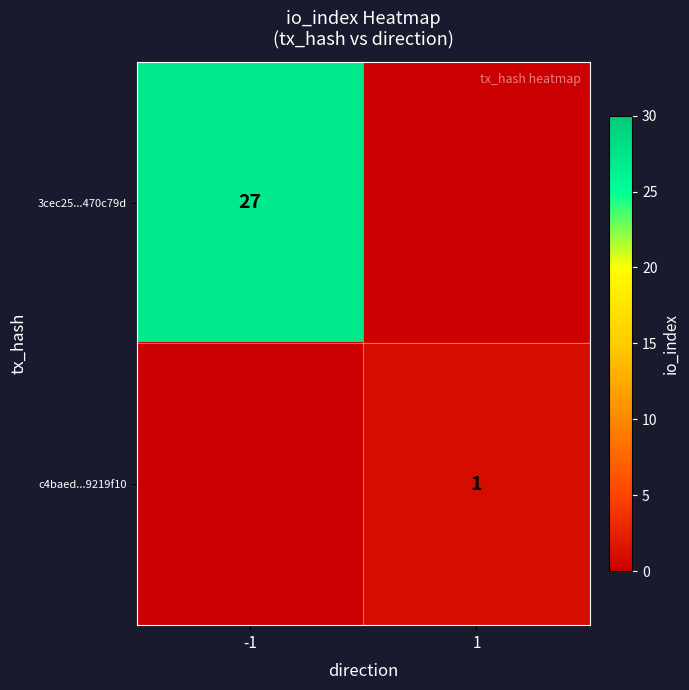

At which category is the sum across all series the highest?

-1